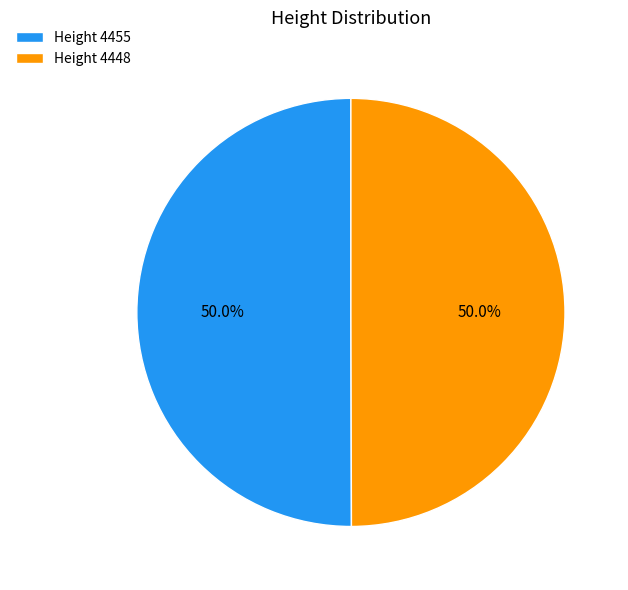

To the nearest percent, what portion does Height 4455 represent?

50%